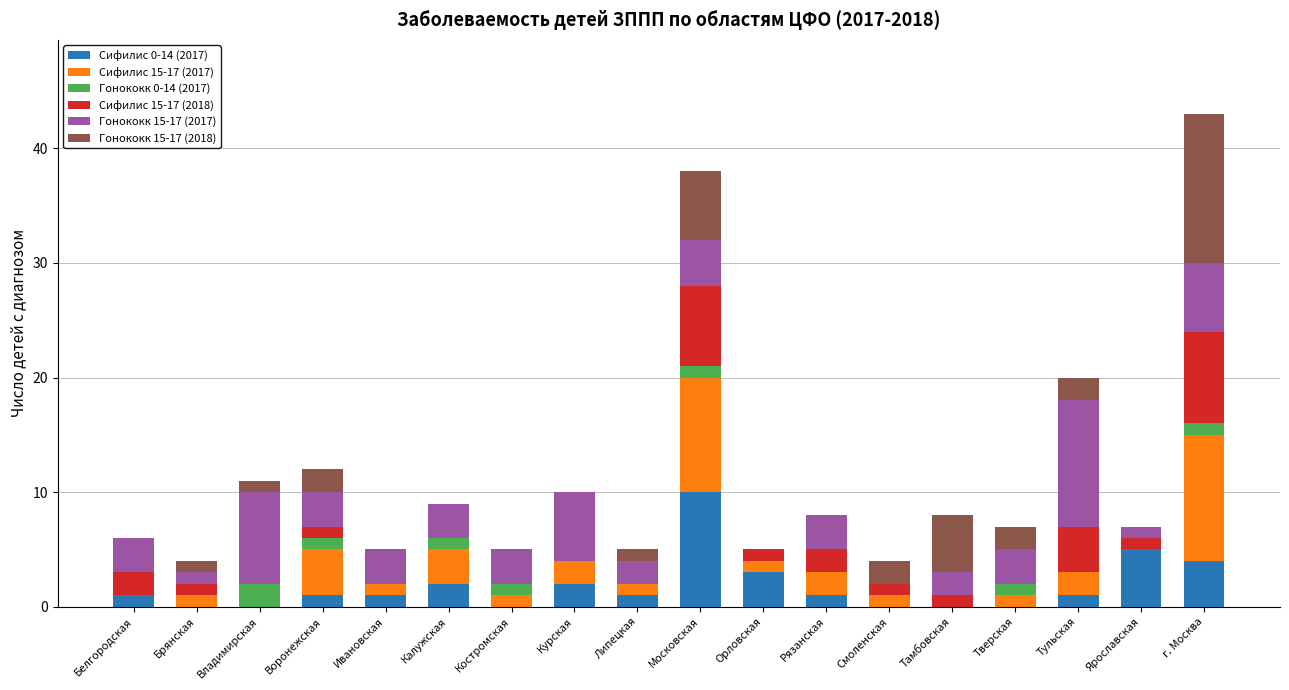

Does the chart contain stacked bars?

Yes